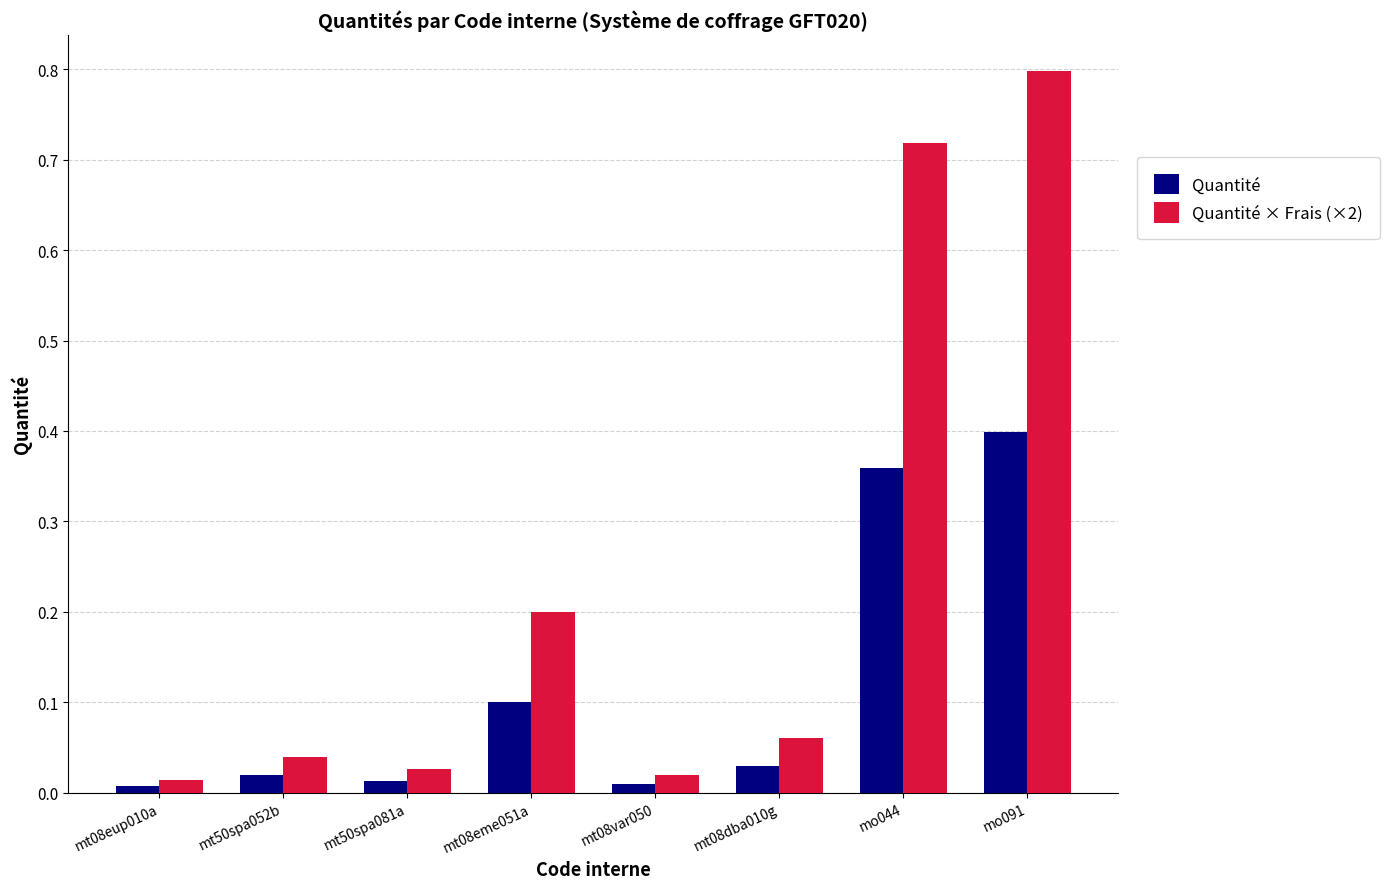

Which series has the largest range (max minus min)?

Quantité × Frais (×2)